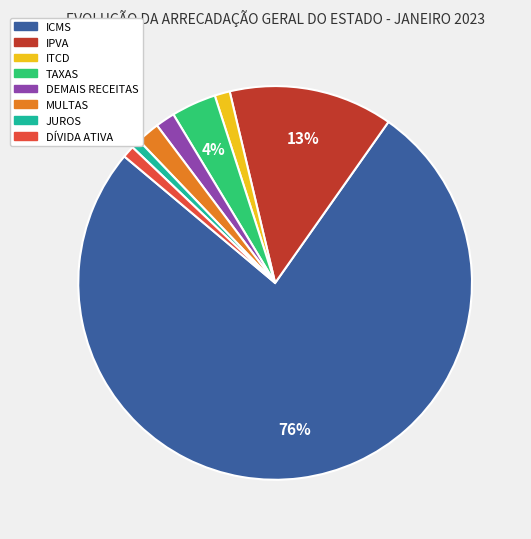

Count the number of slices in the pie.

8